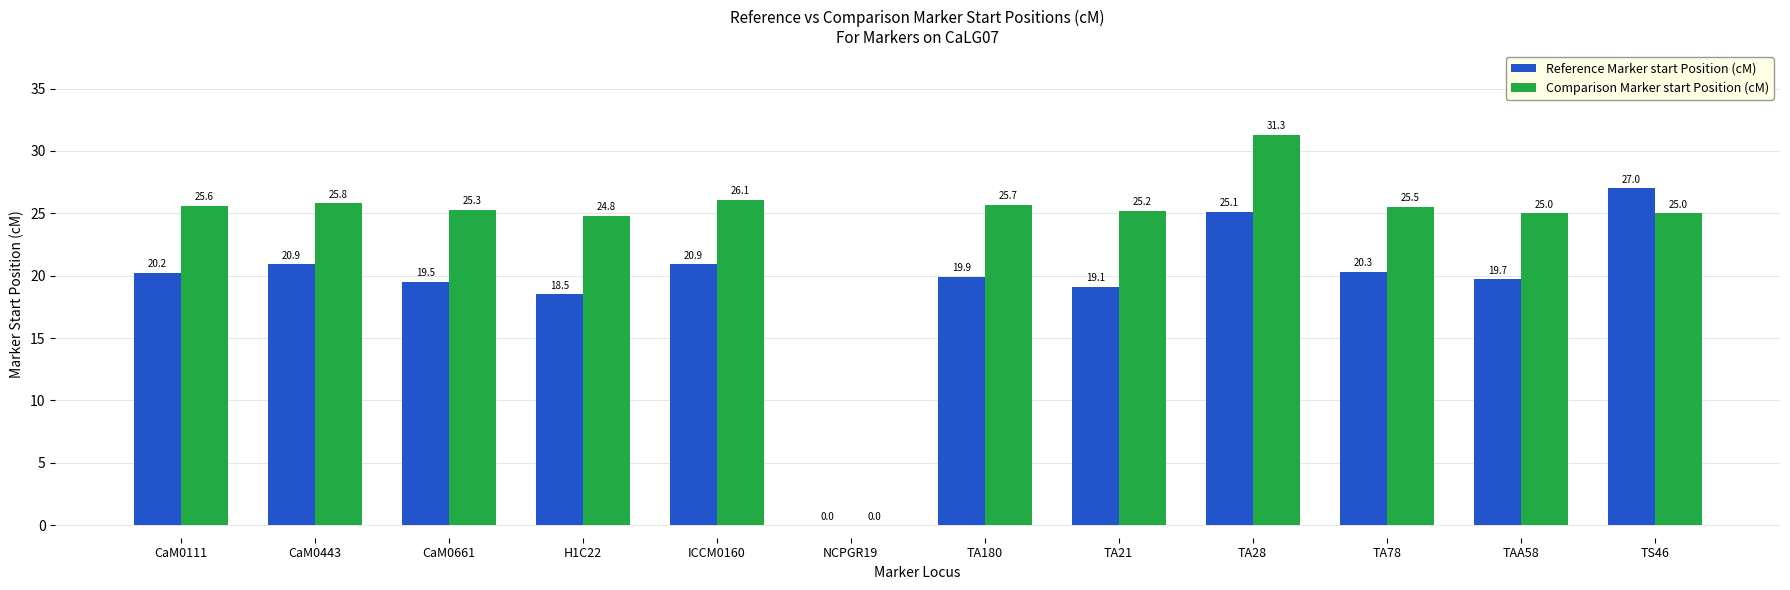

Which series changed the most between TA78 and TS46?

Reference Marker start Position (cM)